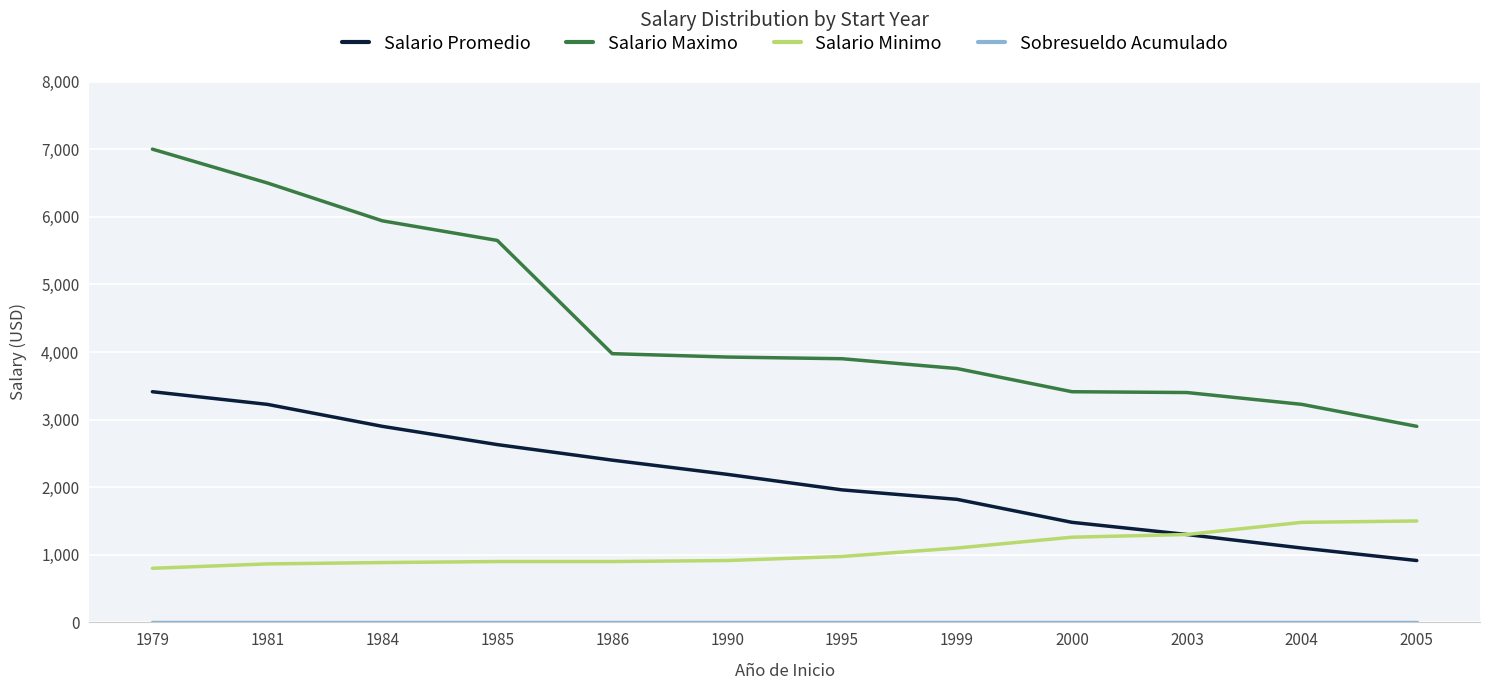

What is the sum of all Salario Maximo values?

53582